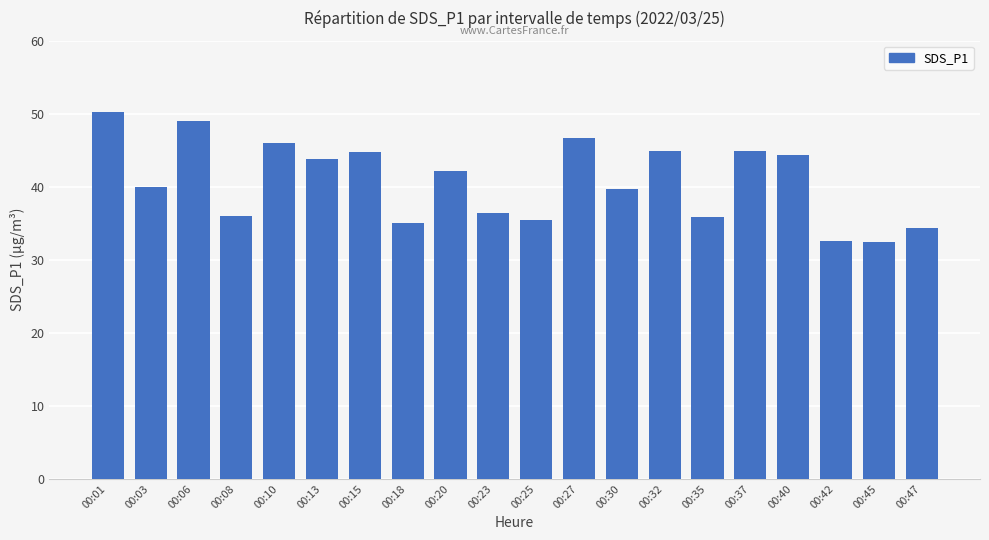

What is the change in value from 00:30 to 00:45?

-7.1